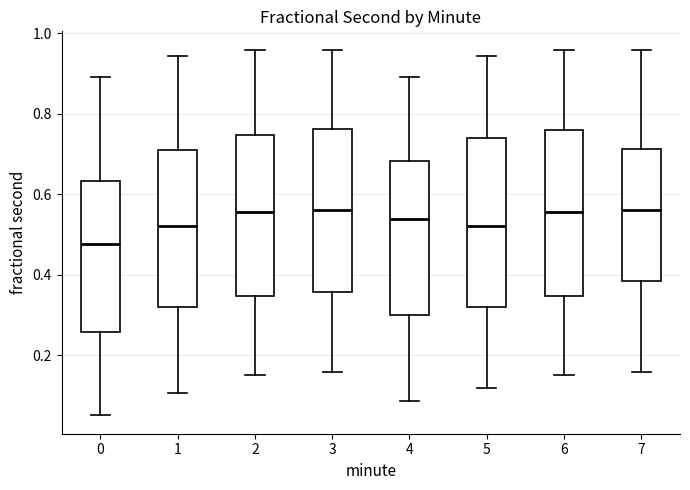

Where does the median line of the box at x = 4 sit on the y-axis? The values are not printed on the chart, so give them approximately, as read against the axis.

0.54